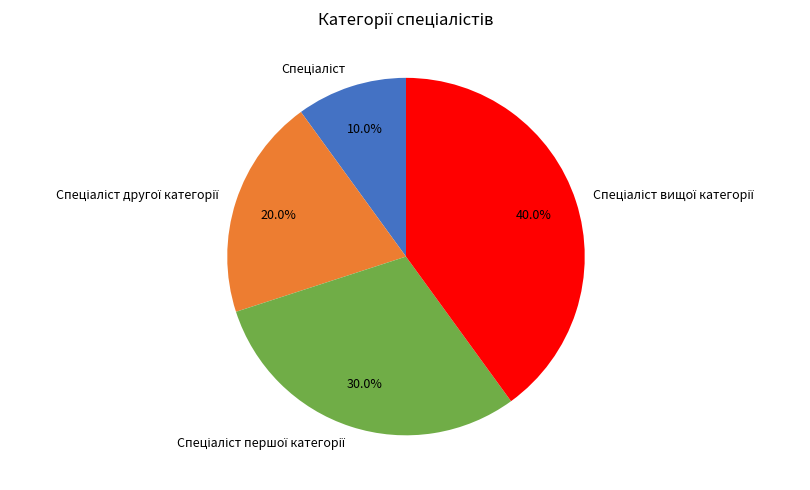

Does any single category account for the majority?

No